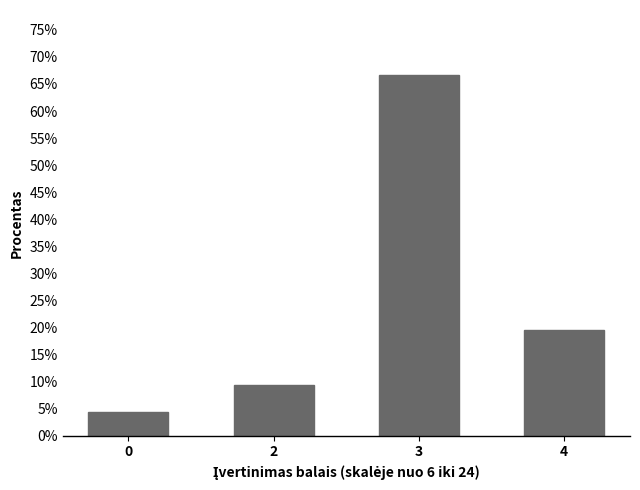

Reading left to right, extract all data points from this chart.

0=4.4	2=9.4	3=66.7	4=19.5